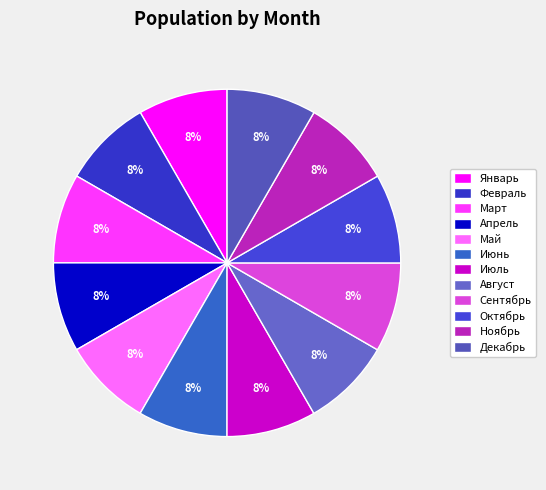

Is Сентябрь the majority of the pie?

No